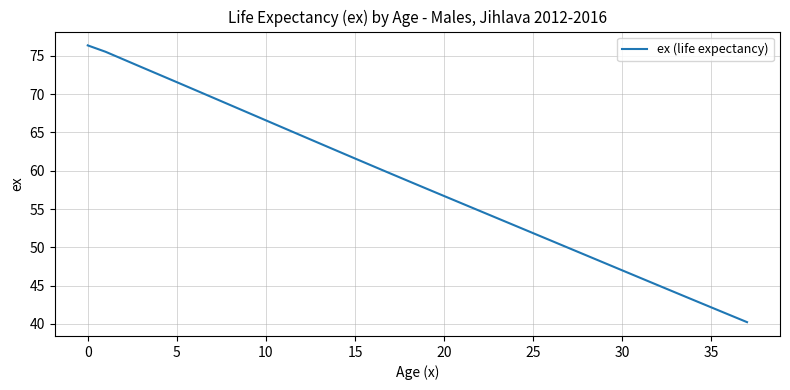

What is the difference between the maximum and minimum values?

36.1